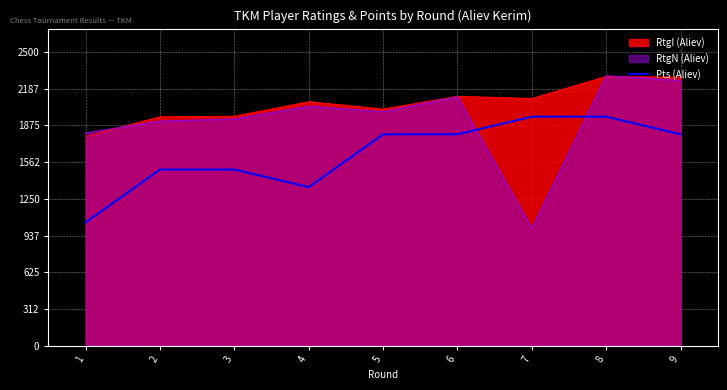

Is the value of RtgI (Aliev) at 2 greater than the value of RtgN (Aliev) at 9?

No